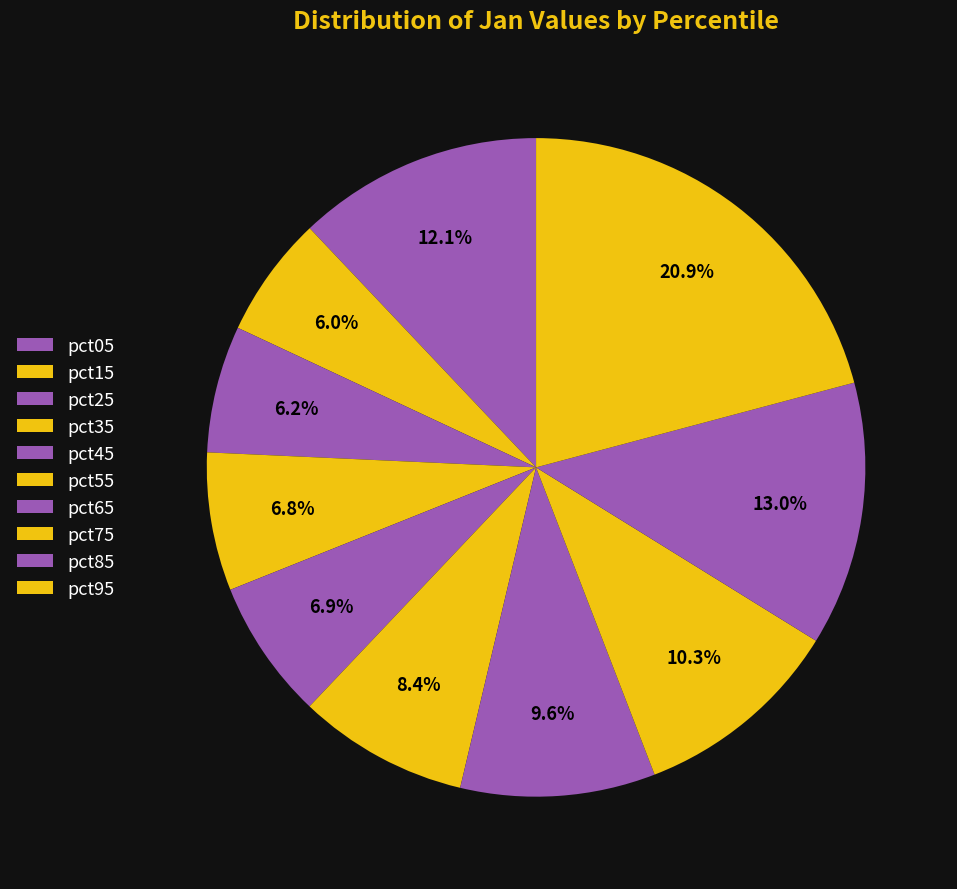

Count the number of slices in the pie.

10